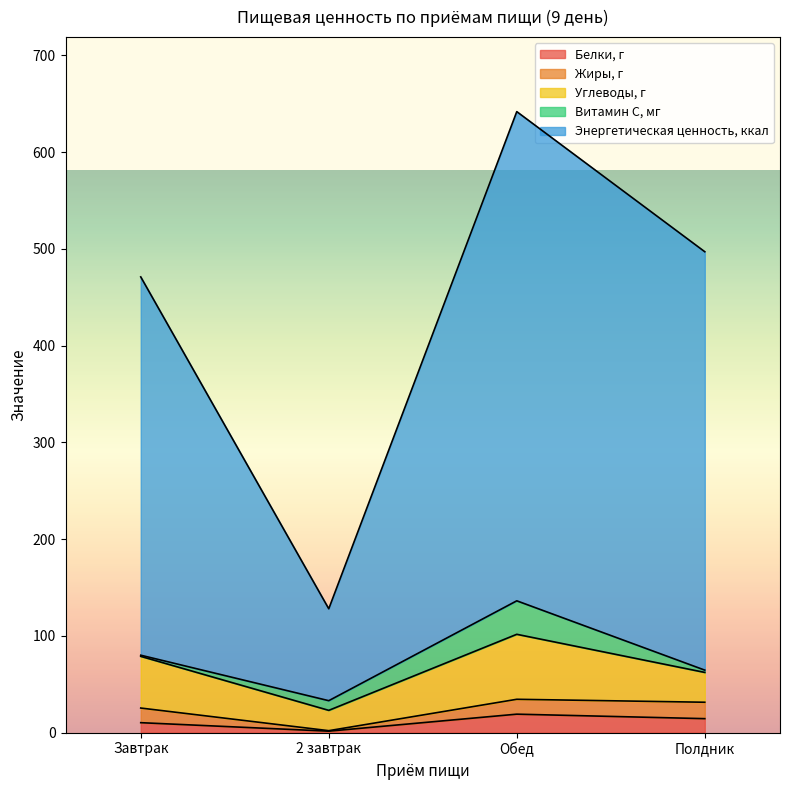

What is the total value across all series at 2 завтрак?

128.0